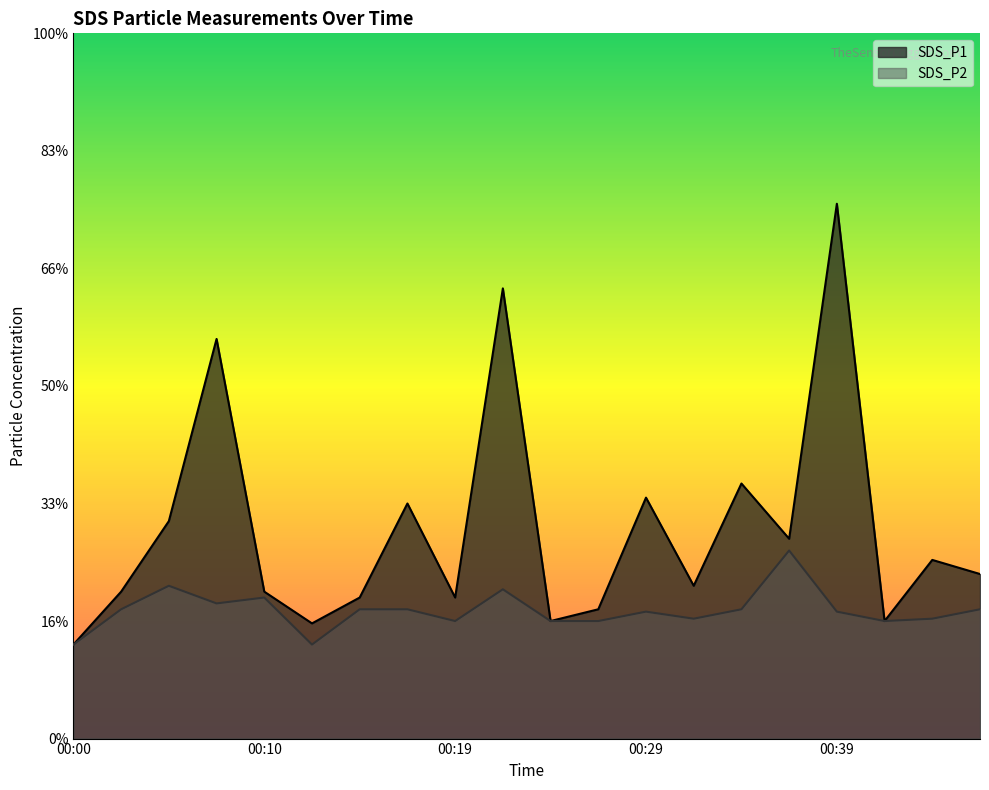

At how many categories does at least one series exceed 2?

5